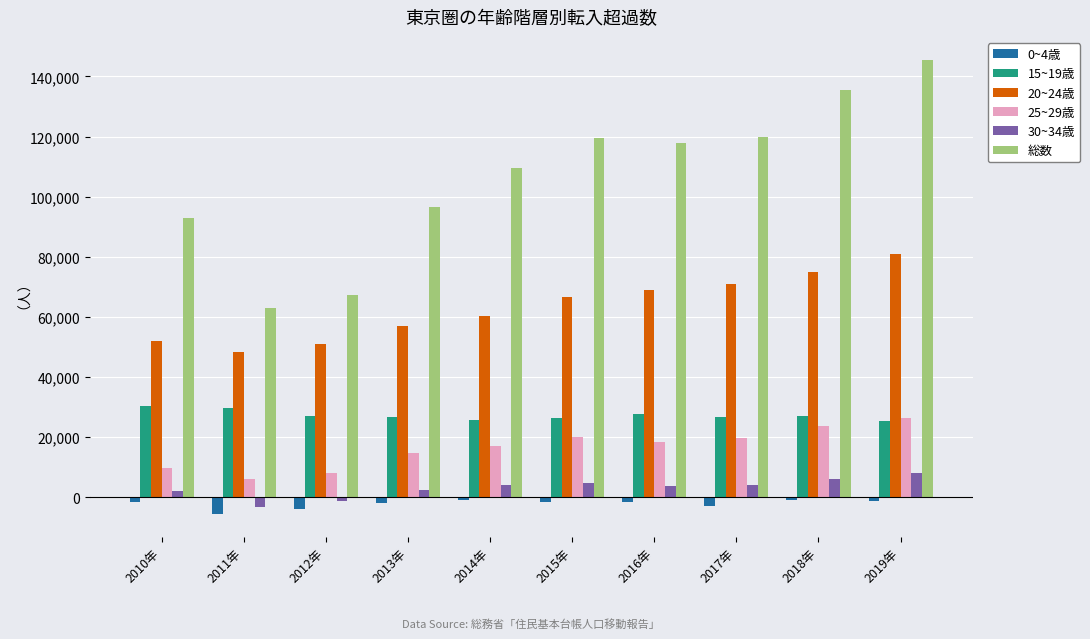

What is the minimum value shown in the chart?

-5692